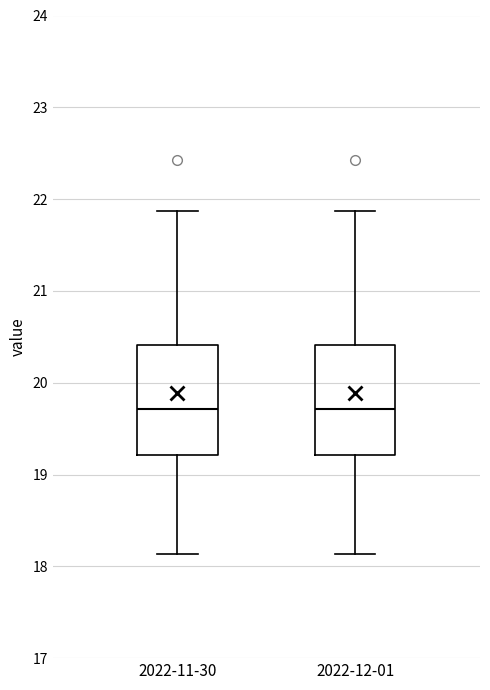

Reading left to right, read every box against the y-axis: the position of its median line, the range the box covers, and the ends of its whiskers. The values are not printed on the chart, so give them approximately, as read against the axis.

2022-11-30: median 19.7, box 19.2 to 20.4, whiskers 18.1 to 21.9
2022-12-01: median 19.7, box 19.2 to 20.4, whiskers 18.1 to 21.9